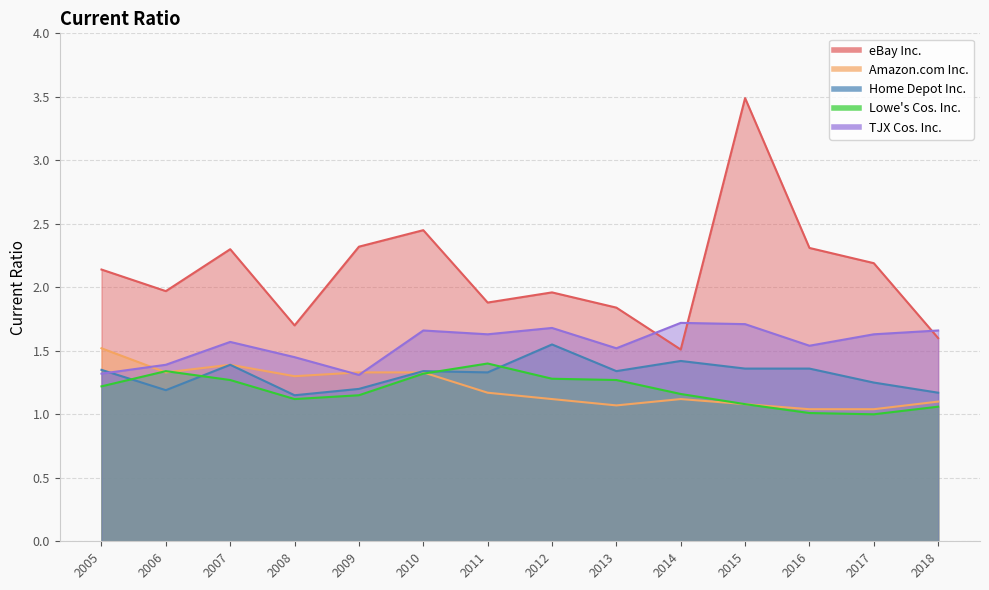

Reading right to left, extract all data points from this chart.

eBay Inc.: 2005=2.1	2006=2.0	2007=2.3	2008=1.7	2009=2.3	2010=2.5	2011=1.9	2012=2.0	2013=1.8	2014=1.5	2015=3.5	2016=2.3	2017=2.2	2018=1.6
Amazon.com Inc.: 2005=1.5	2006=1.3	2007=1.4	2008=1.3	2009=1.3	2010=1.3	2011=1.2	2012=1.1	2013=1.1	2014=1.1	2015=1.1	2016=1.0	2017=1.0	2018=1.1
Home Depot Inc.: 2005=1.4	2006=1.2	2007=1.4	2008=1.1	2009=1.2	2010=1.3	2011=1.3	2012=1.6	2013=1.3	2014=1.4	2015=1.4	2016=1.4	2017=1.2	2018=1.2
Lowe's Cos. Inc.: 2005=1.2	2006=1.3	2007=1.3	2008=1.1	2009=1.1	2010=1.3	2011=1.4	2012=1.3	2013=1.3	2014=1.2	2015=1.1	2016=1.0	2017=1.0	2018=1.1
TJX Cos. Inc.: 2005=1.3	2006=1.4	2007=1.6	2008=1.4	2009=1.3	2010=1.7	2011=1.6	2012=1.7	2013=1.5	2014=1.7	2015=1.7	2016=1.5	2017=1.6	2018=1.7